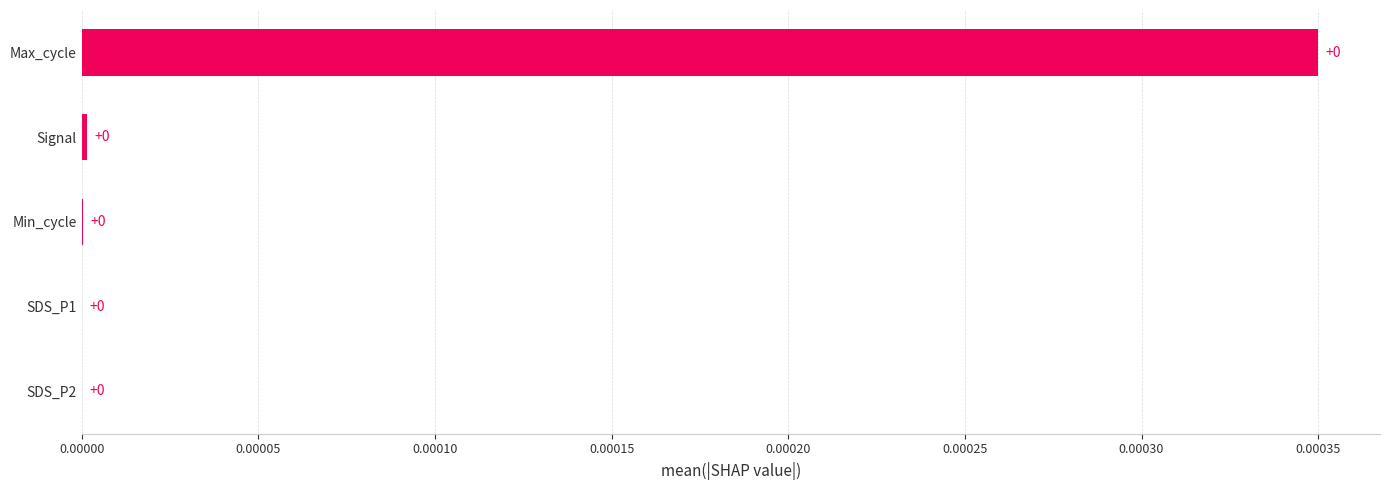

Are the bars grouped side by side (vs. stacked)?

No